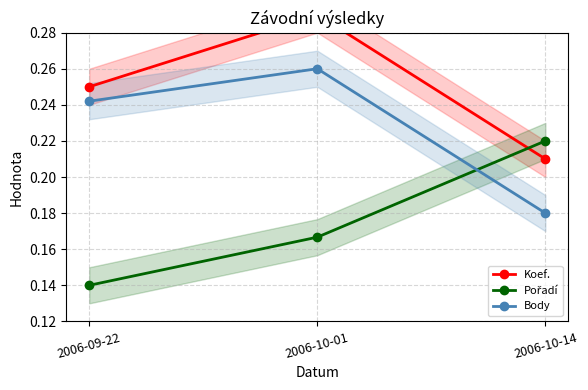

What is the sum of the Koef. values at 2006-10-01 and 2006-10-14?

0.5